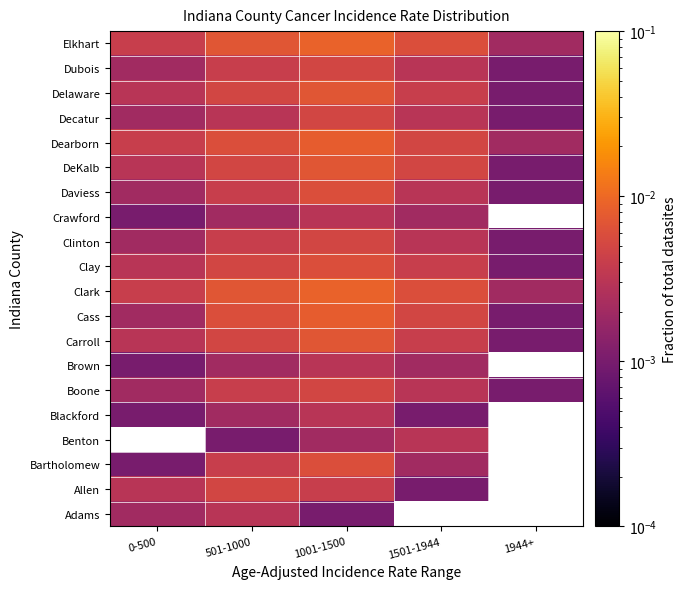

Rank the series at 1001-1500 from lowest to highest value.

Adams, Benton, Blackford, Brown, Crawford, Allen, Boone, Clinton, Decatur, Dubois, Bartholomew, Clay, Daviess, Carroll, DeKalb, Delaware, Cass, Dearborn, Clark, Elkhart